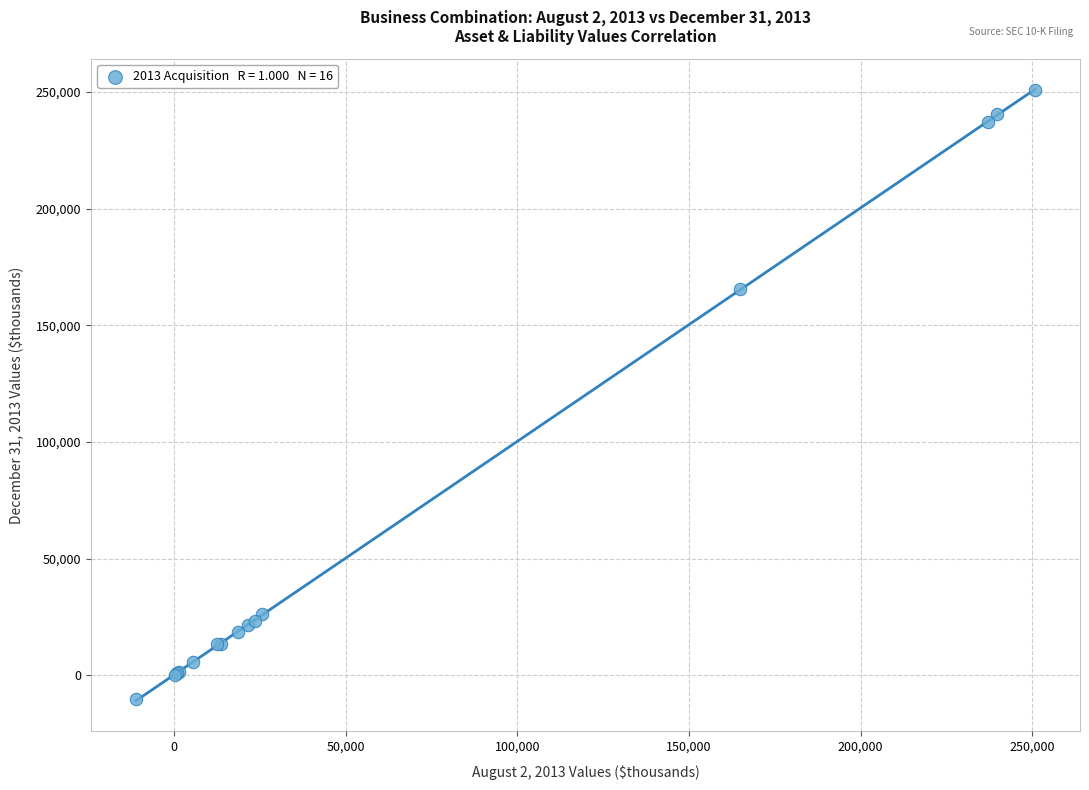

What Y value in the scatter plot is closest to 120399?

165543